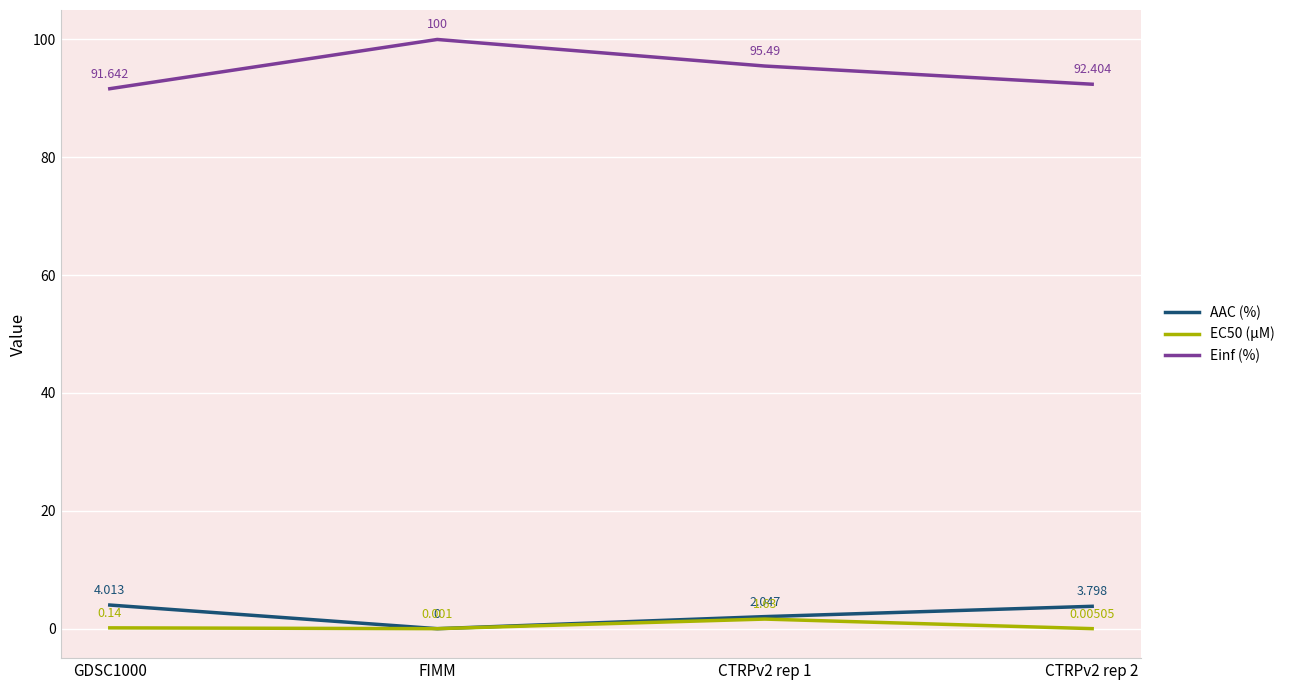

Which series changed the most between GDSC1000 and FIMM?

Einf (%)